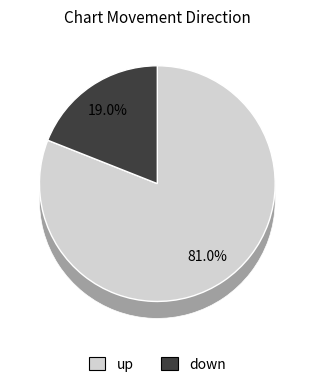

Which slice is the smallest?

down